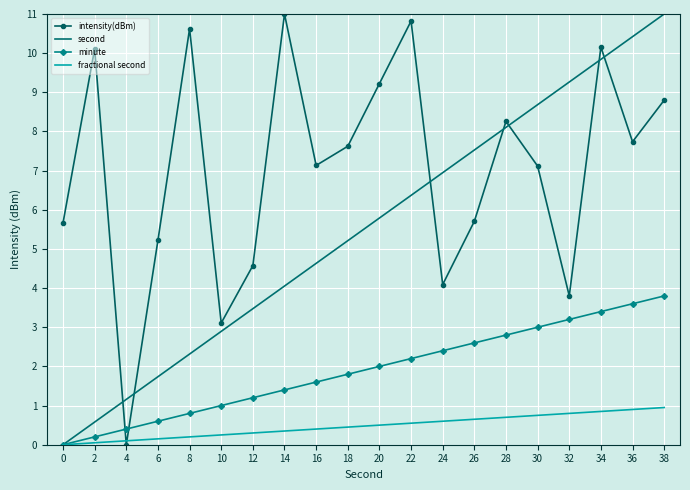

True or false: intensity(dBm) has a value of 3.8 at 32.

True